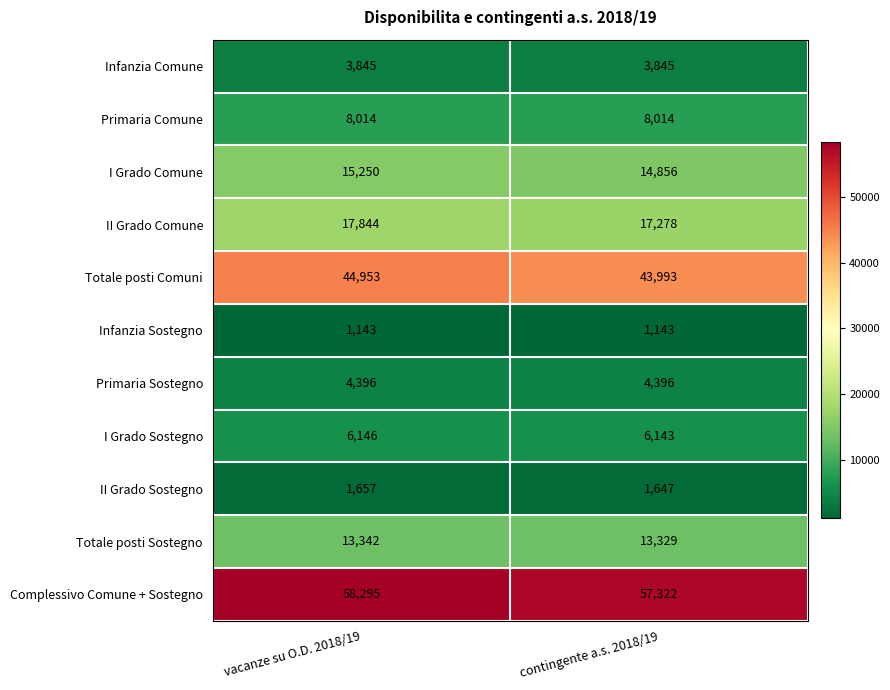

Which label corresponds to the largest value in the chart?

vacanze su O.D. 2018/19